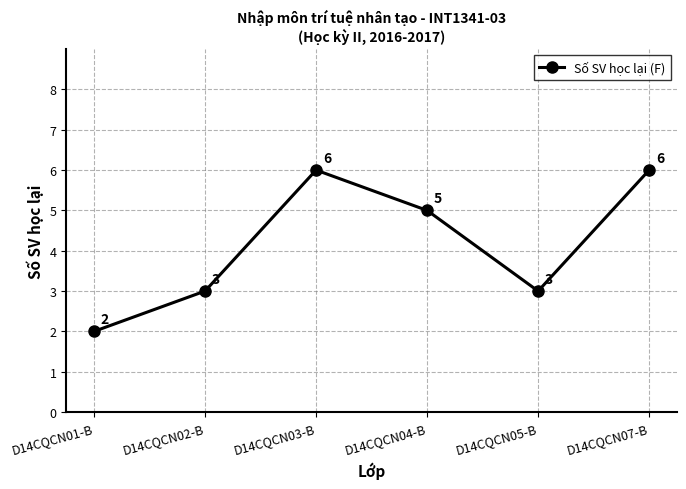

Reading left to right, what are all the values shown in this chart?

D14CQCN01-B=2	D14CQCN02-B=3	D14CQCN03-B=6	D14CQCN04-B=5	D14CQCN05-B=3	D14CQCN07-B=6